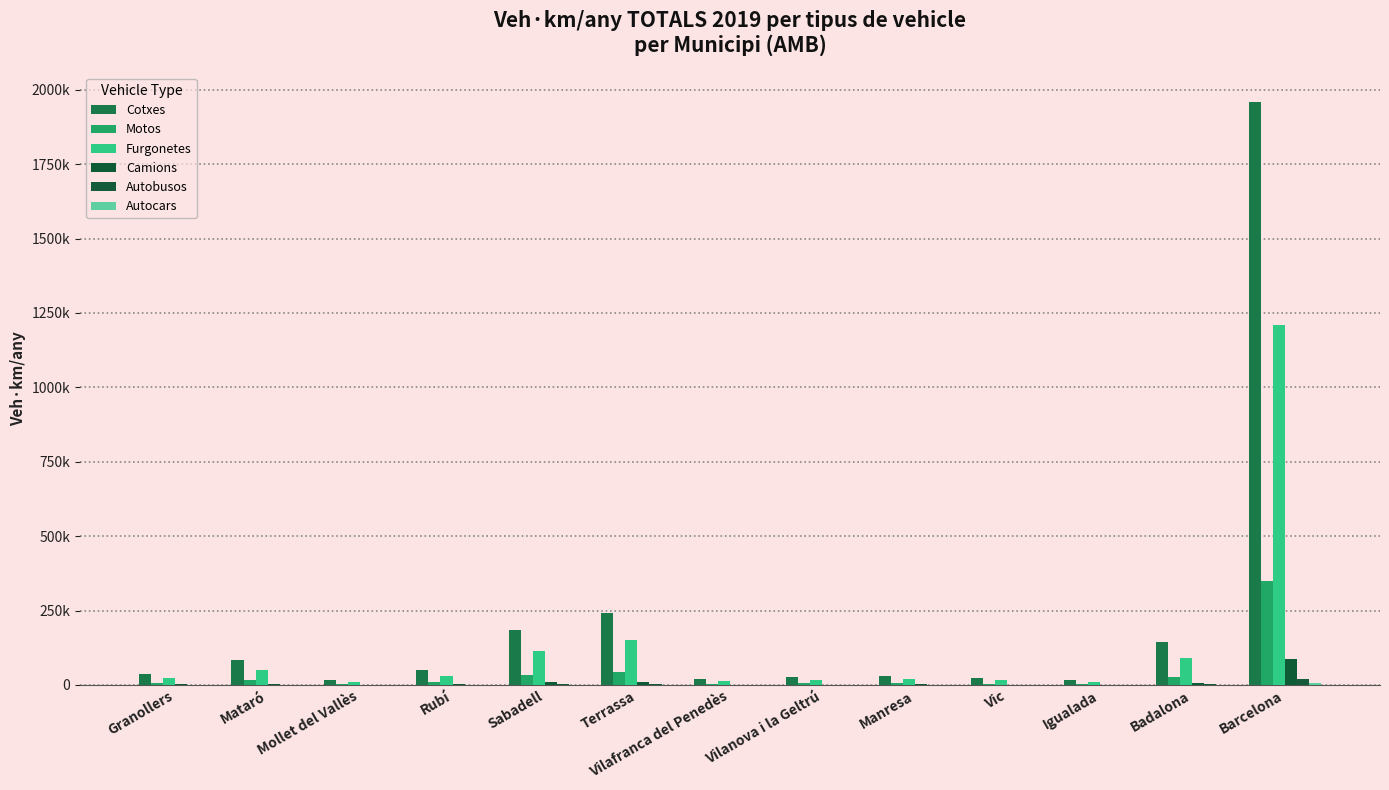

Is the value of Camions at Terrassa greater than the value of Motos at Terrassa?

No